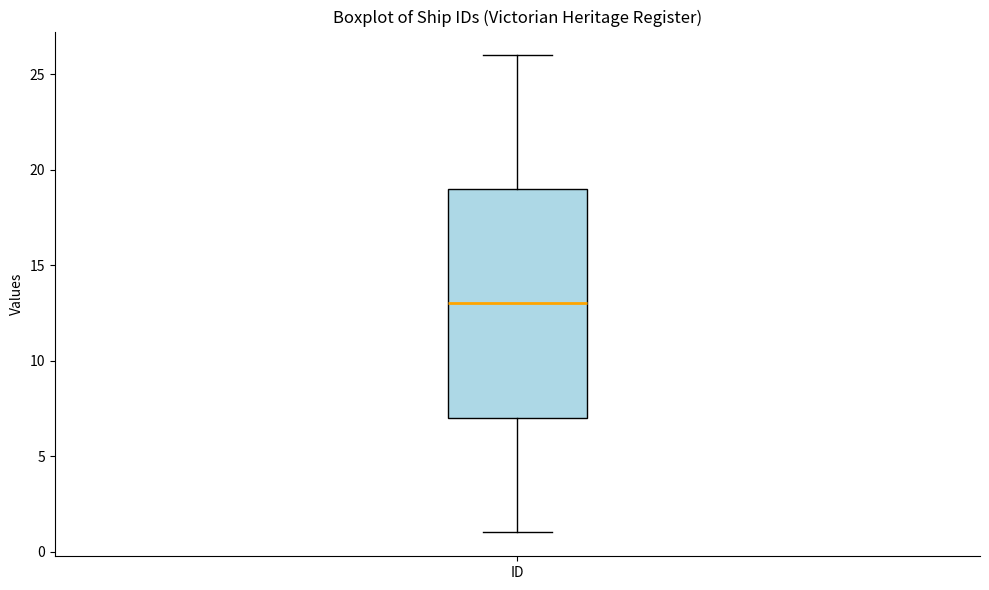

Where does the median line of the box for ID sit on the y-axis? The values are not printed on the chart, so give them approximately, as read against the axis.

13